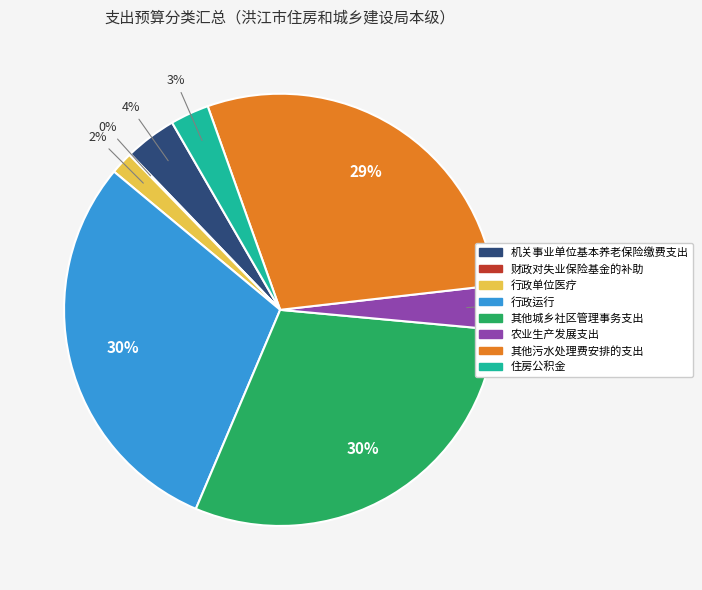

Which has a higher value, 其他城乡社区管理事务支出 or 住房公积金?

其他城乡社区管理事务支出